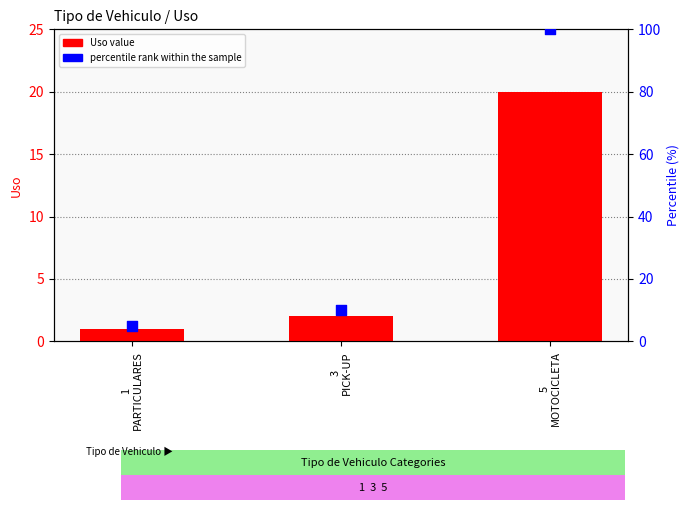

At how many categories does at least one series exceed 67?

1